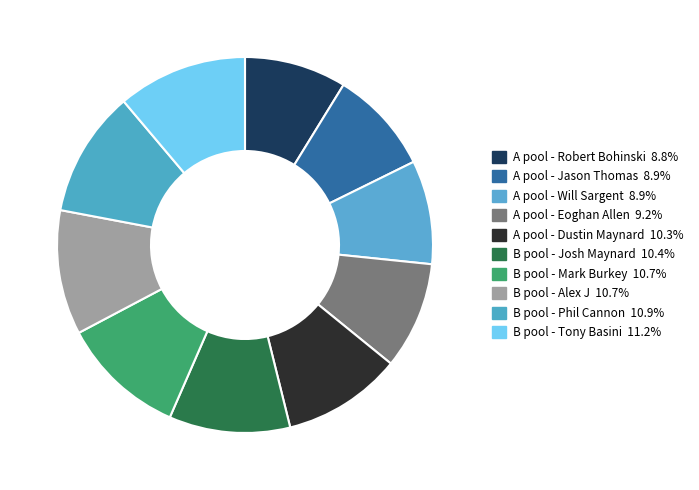

Is it true that B pool - Tony Basini is 19% of the pie?

False